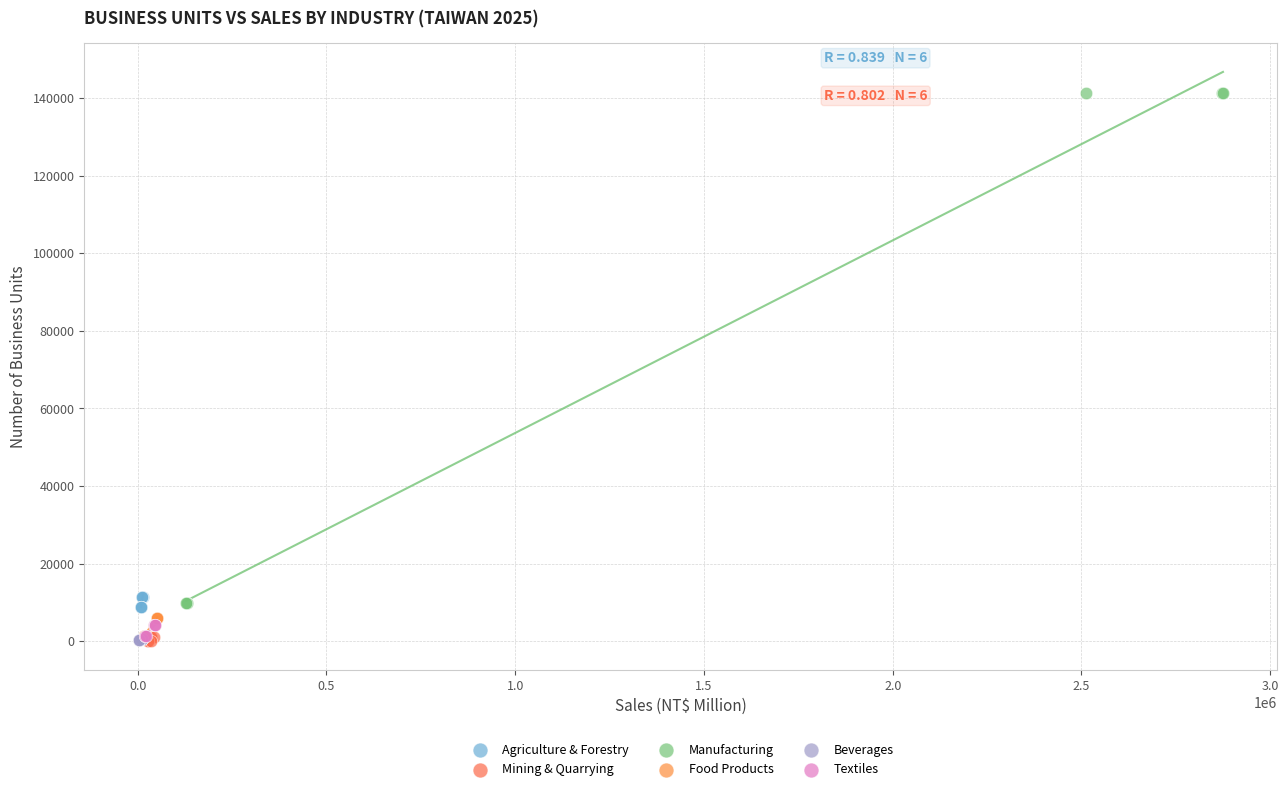

Which series reaches the maximum Y coordinate?

Manufacturing